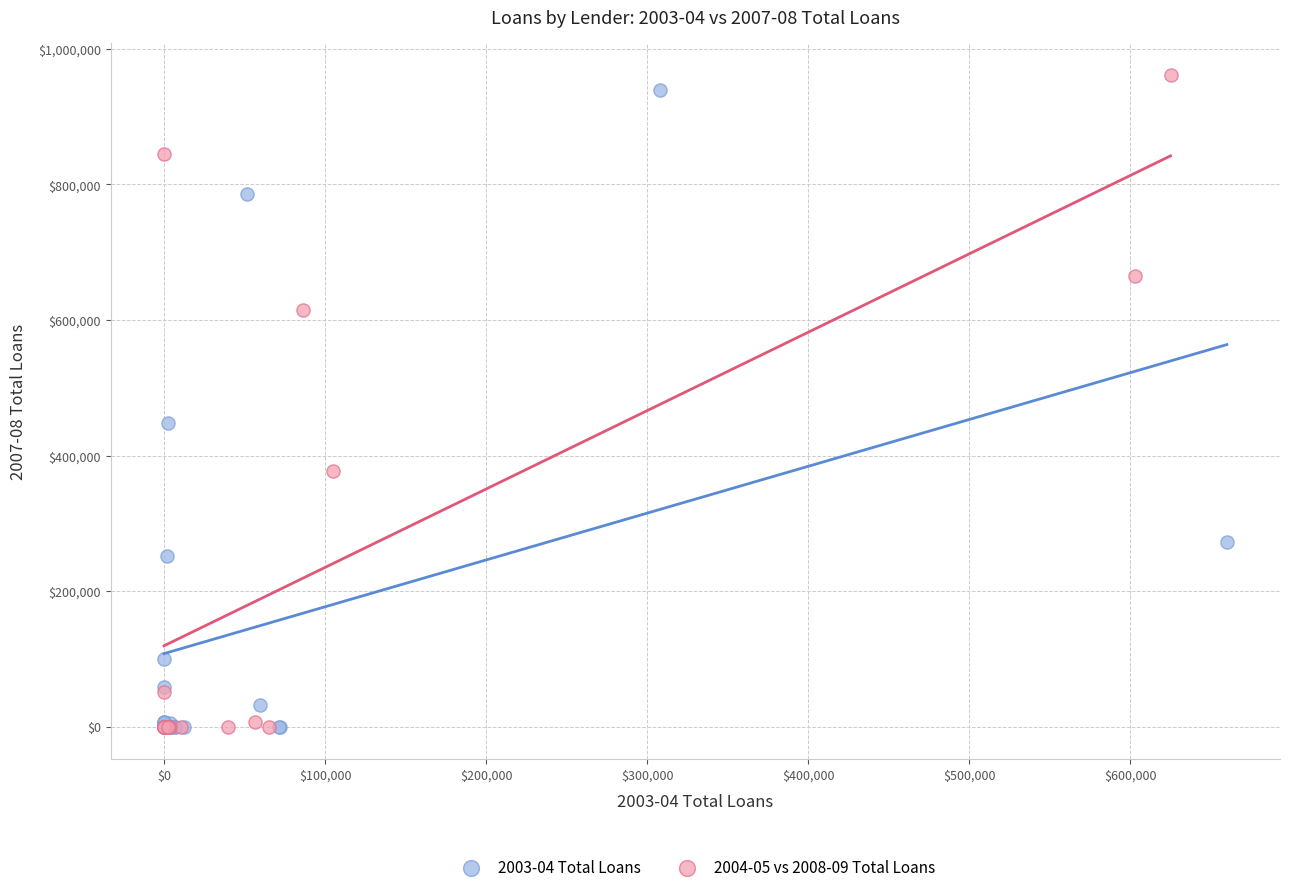

Which series reaches the maximum Y coordinate?

2004-05 vs 2008-09 Total Loans